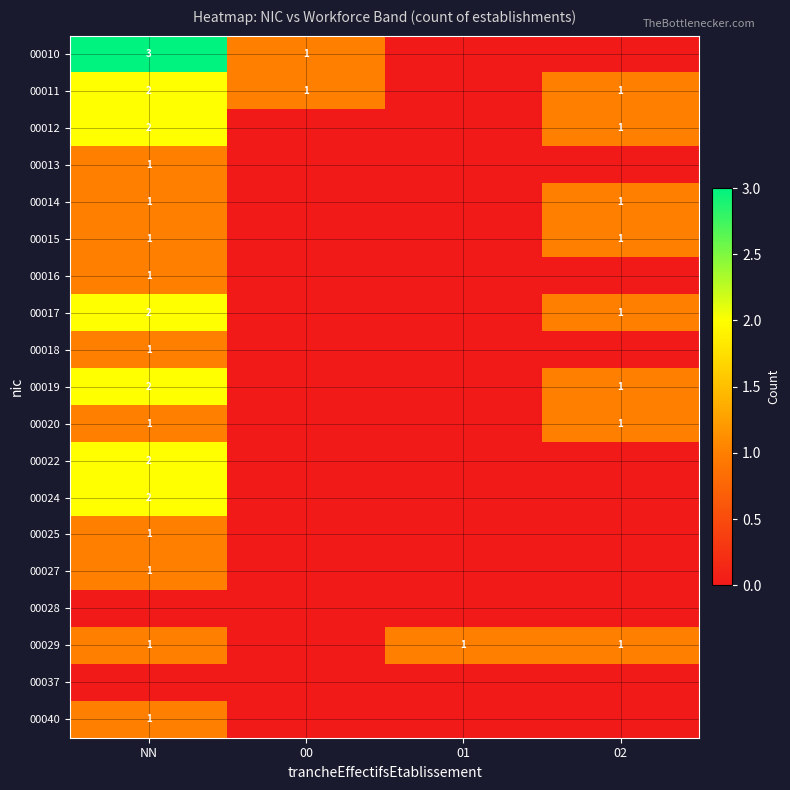

Is it true that 00025 equals 1 at NN?

True